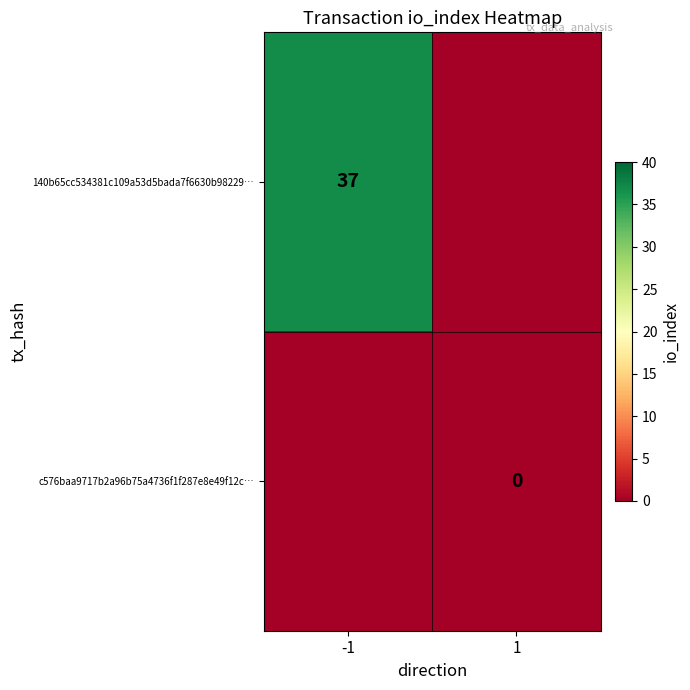

Count the number of data series in this chart.

2